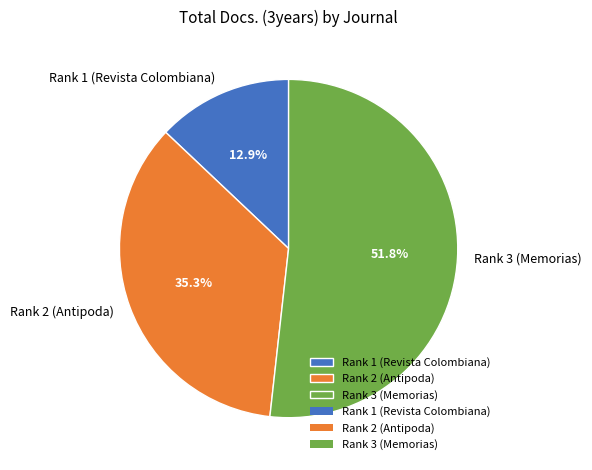

Combined, do Rank 2 (Antipoda) and Rank 3 (Memorias) account for over 50%?

Yes